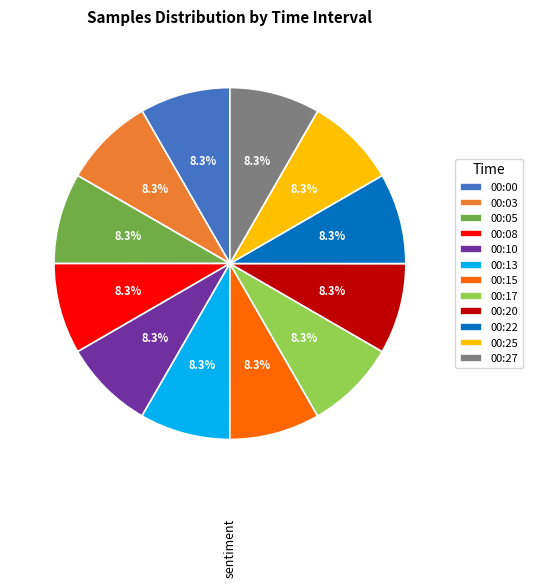

To the nearest percent, what portion does 00:15 represent?

8%